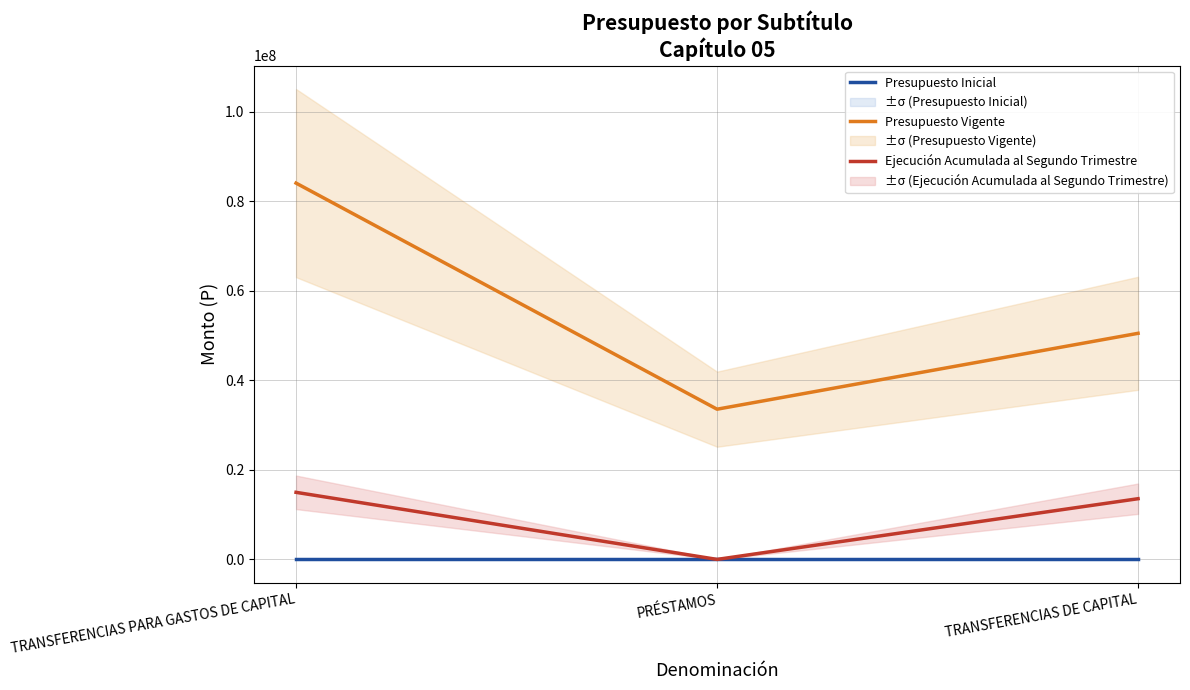

At which label does Ejecución Acumulada al Segundo Trimestre reach its minimum?

PRÉSTAMOS